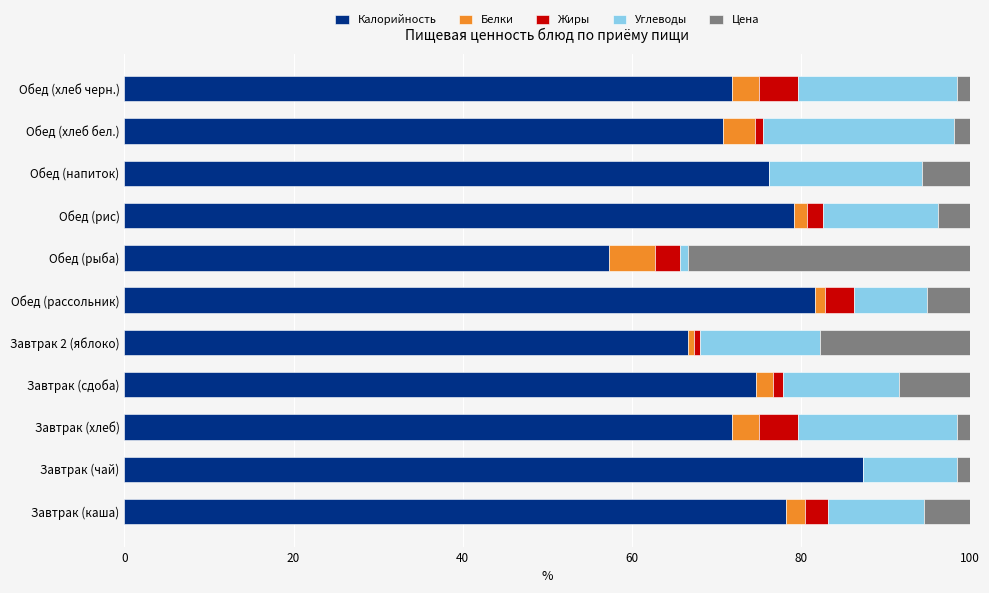

What is the highest value of the Калорийность series?

87.3